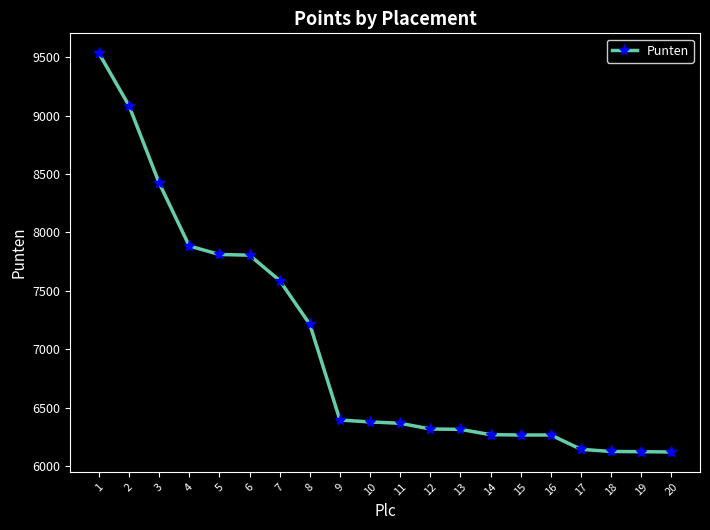

What is the difference between the maximum and second lowest values?

3410.1